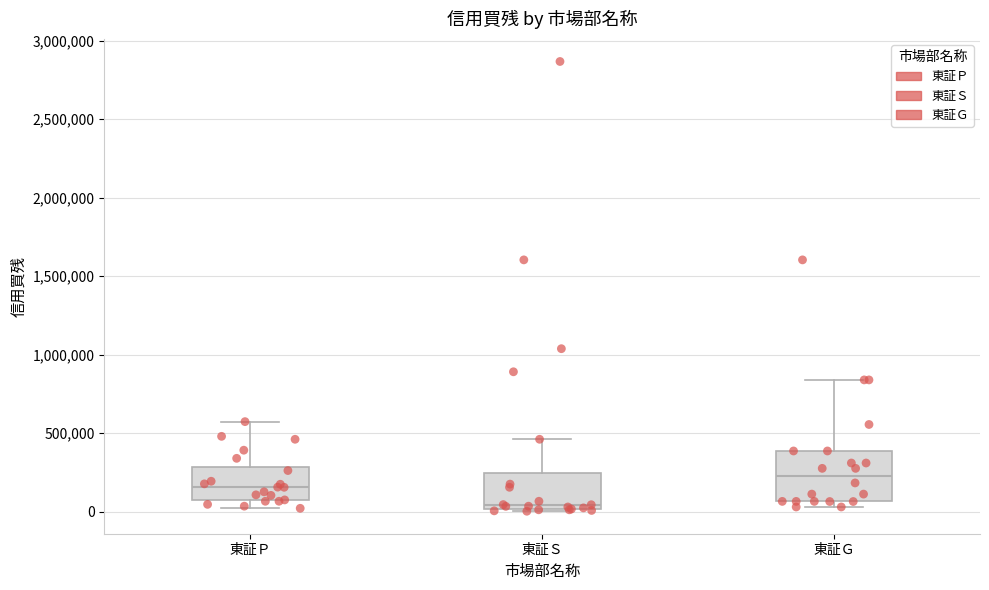

Where is the upper edge of the box for 東証Ｓ on the y-axis? The values are not printed on the chart, so give them approximately, as read against the axis.

250000